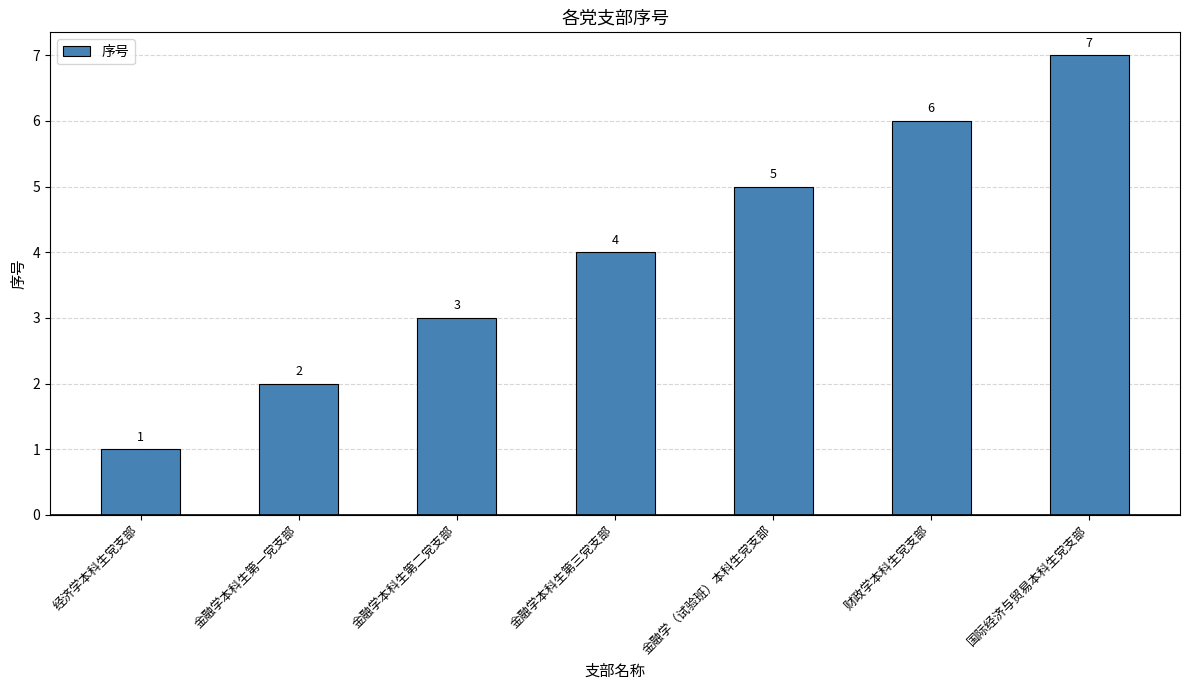

Where is the data nearest to the value 4?

金融学本科生第三党支部